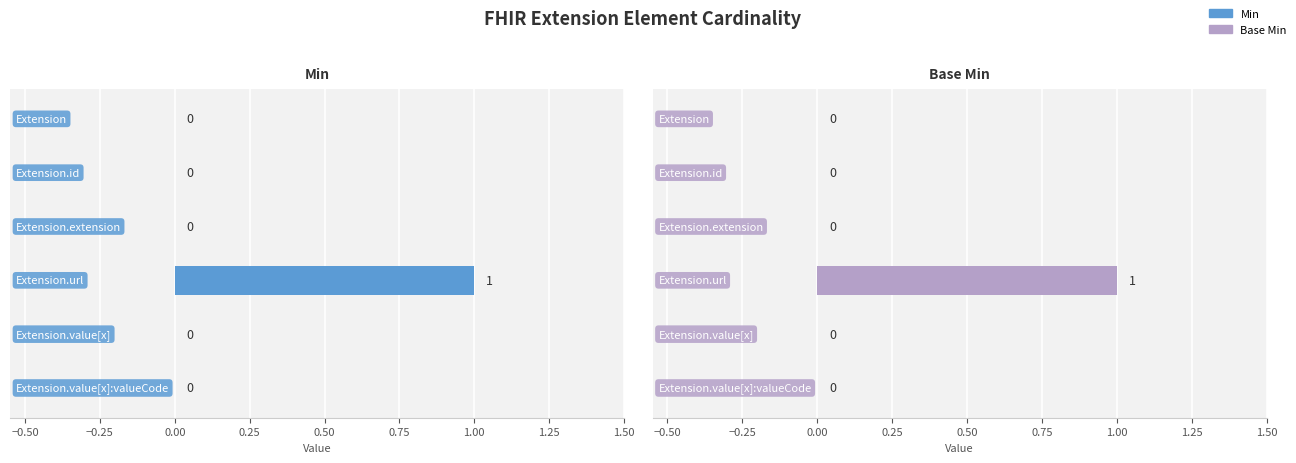

Reading left to right, list all the values displayed in this chart.

Min: 0	0	0	1	0	0
Base Min: 0	0	0	1	0	0